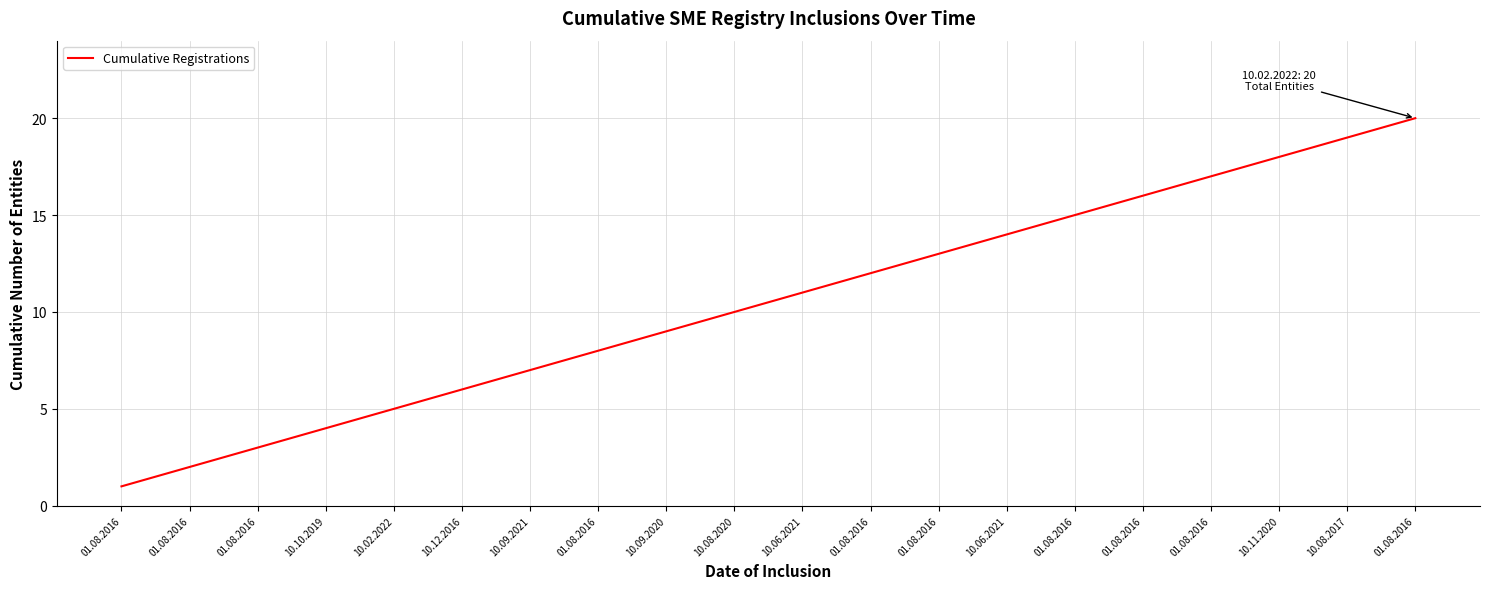

How many lines are shown in the chart?

1